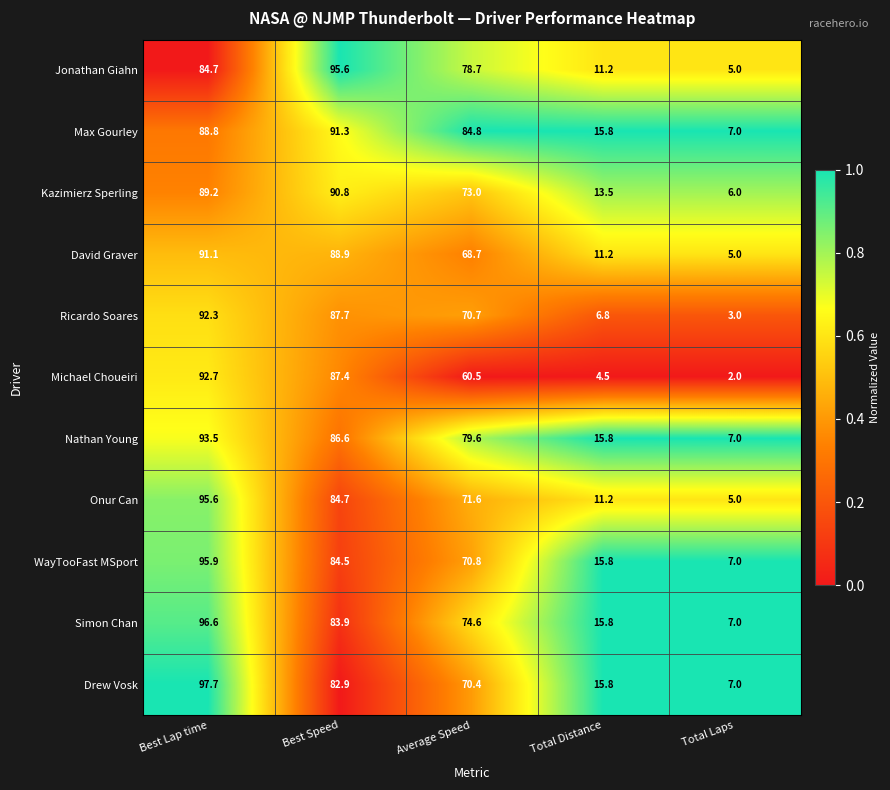

Where does the Jonathan Giahn series first go above 78?

Best Lap time